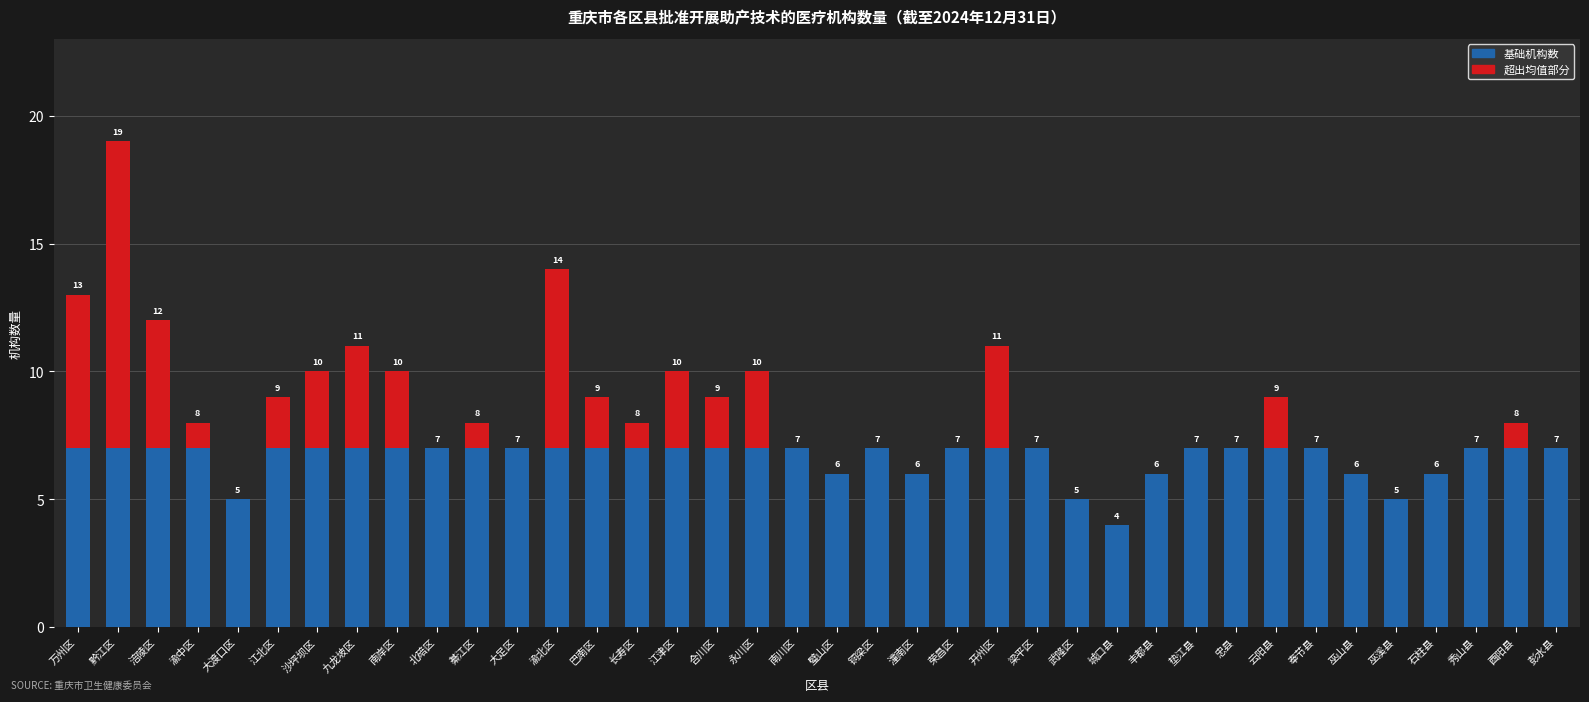

The 基础机构数 series shows 7 at 酉阳县. True or false?

True